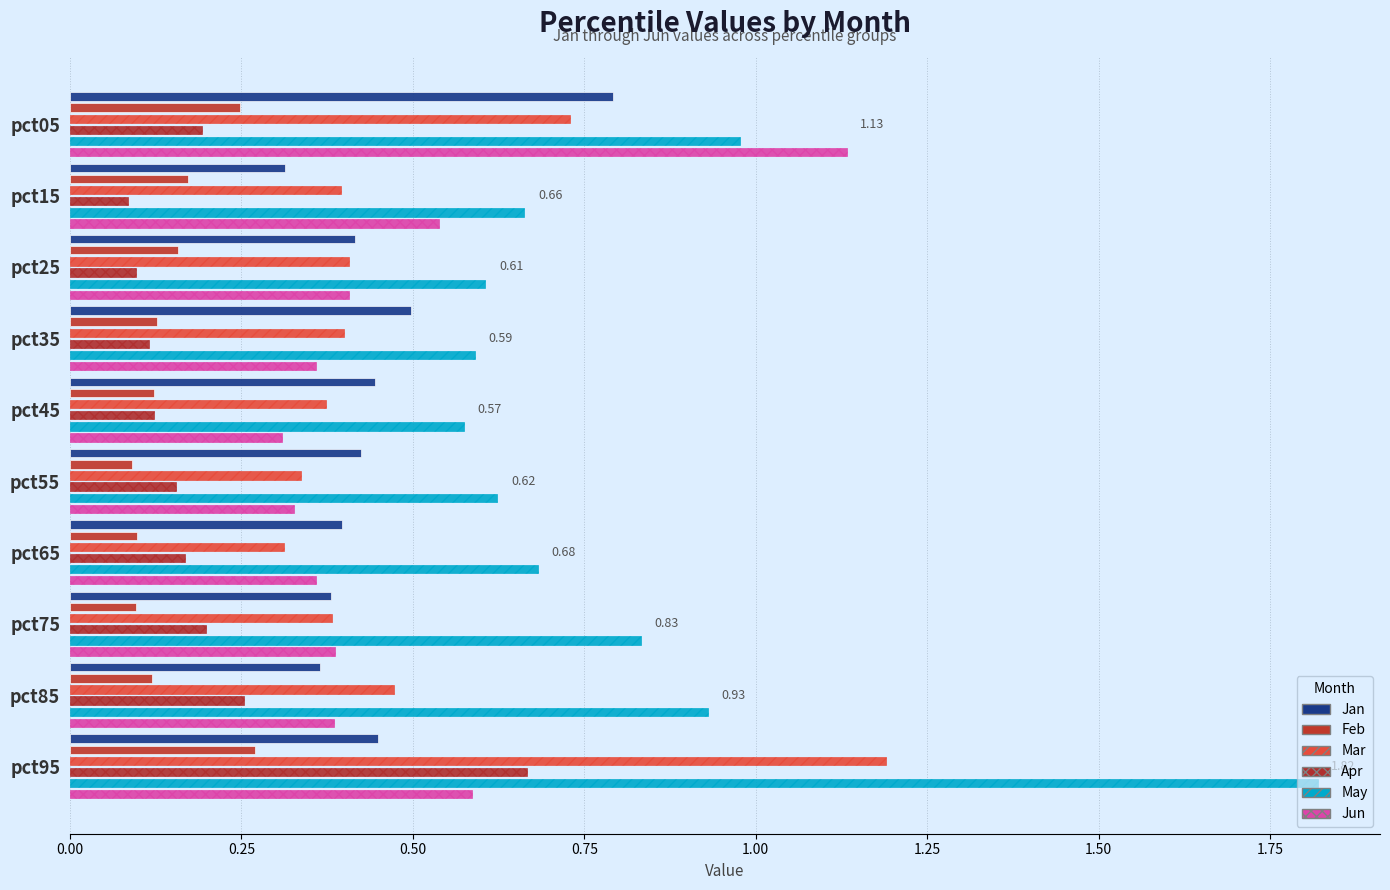

What is the label of the 6th bar from the right?

1.00